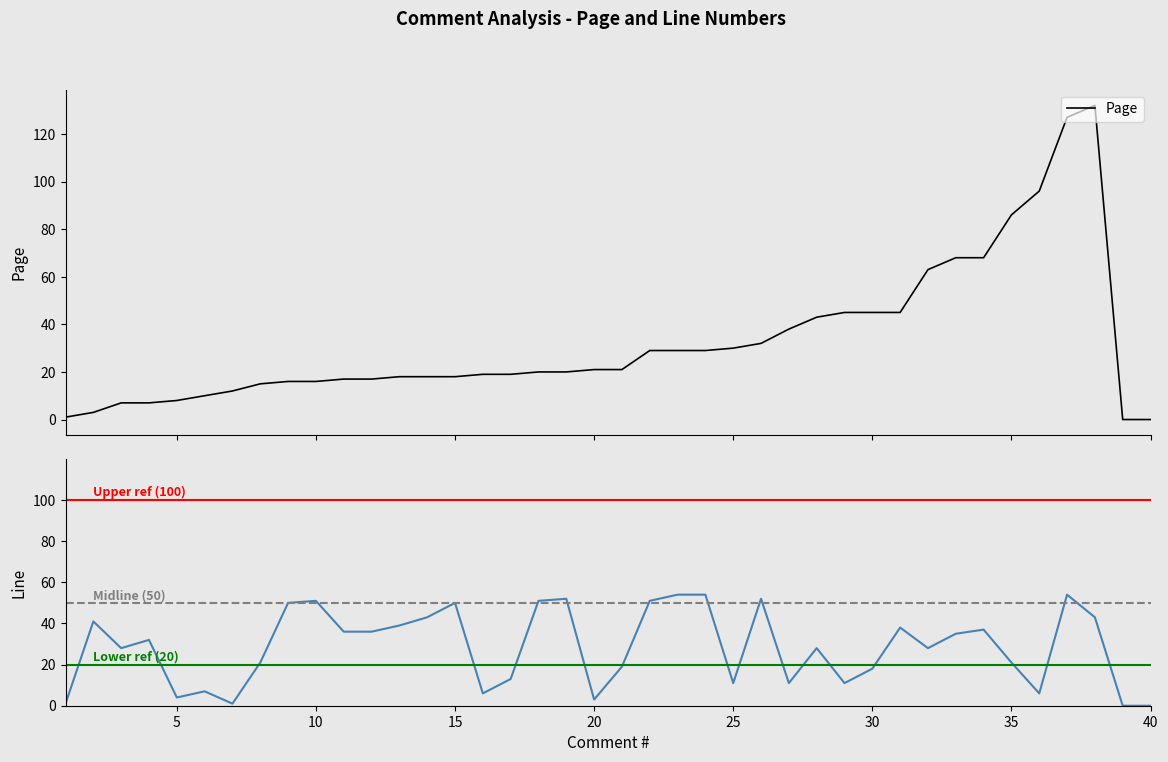

Reading right to left, list all the values displayed in this chart.

Page: 0	0	132	127	96	86	68	68	63	45	45	45	43	38	32	30	29	29	29	21	21	20	20	19	19	18	18	18	17	17	16	16	15	12	10	8	7	7	3	1
Line: 0	0	43	54	6	21	37	35	28	38	18	11	28	11	52	11	54	54	51	19	3	52	51	13	6	50	43	39	36	36	51	50	21	1	7	4	32	28	41	1